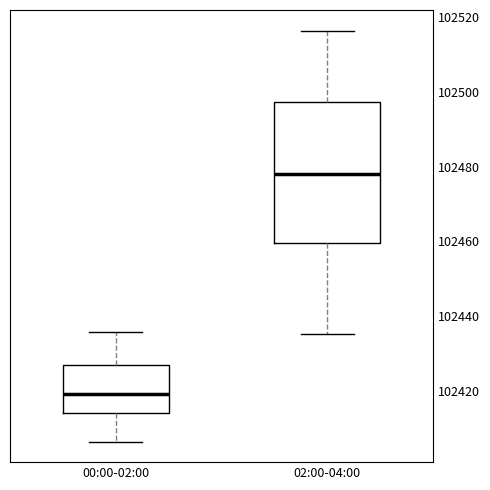

Reading left to right, read every box against the y-axis: the position of its median line, the range the box covers, and the ends of its whiskers. The values are not printed on the chart, so give them approximately, as read against the axis.

00:00-02:00: median 102420, box 102414 to 102426, whiskers 102406 to 102436
02:00-04:00: median 102478, box 102460 to 102498, whiskers 102436 to 102516